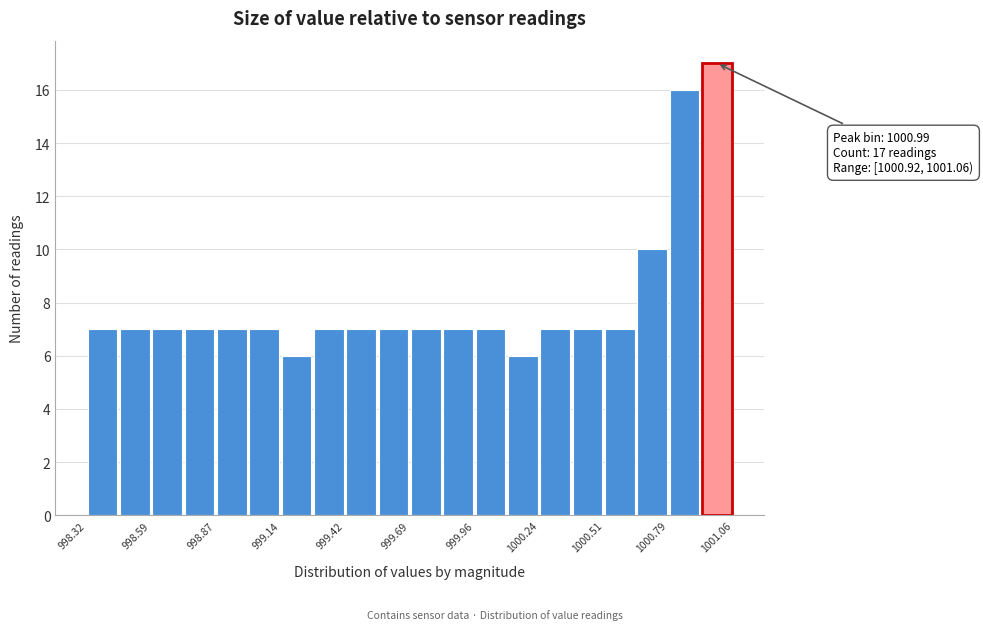

Read against the x-axis, roughly where is the centre of the tallest bar?

1001.00